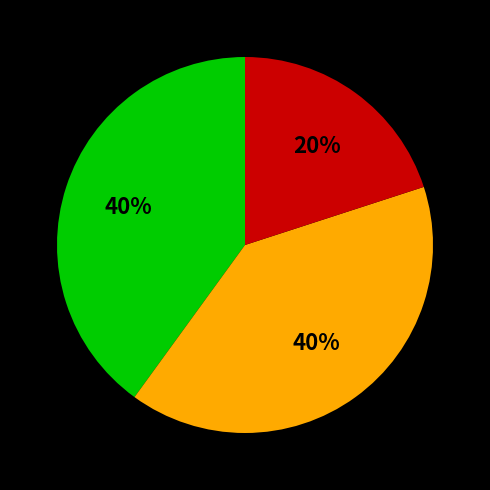

Does any single category account for the majority?

No